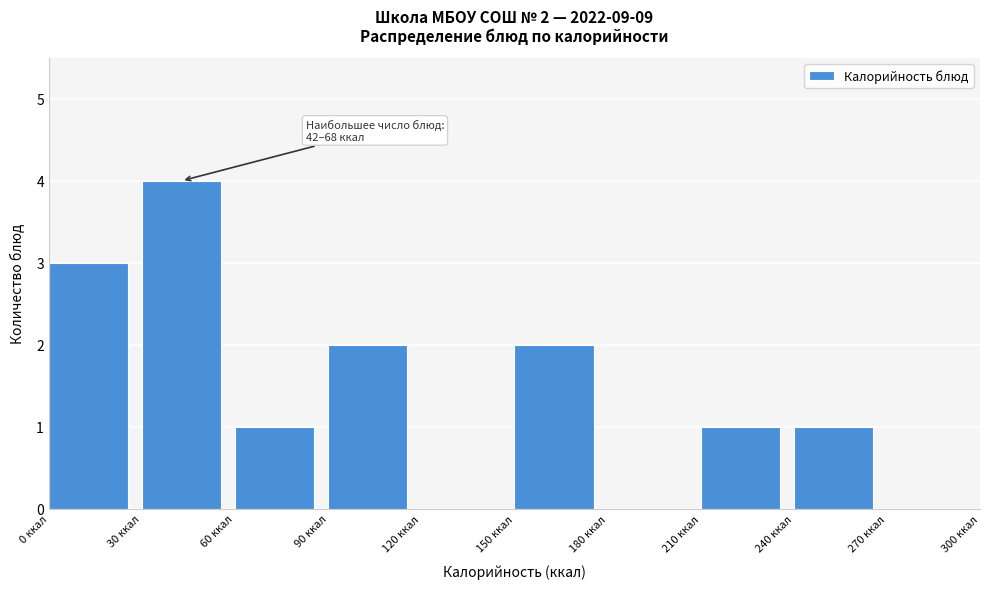

Which range on the x-axis has the tallest bar?

30 to 60